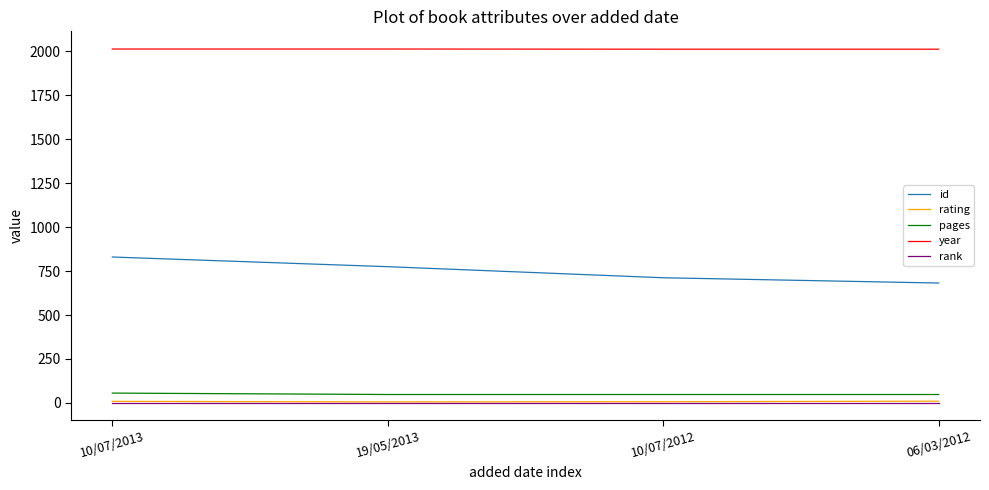

Is it true that rank equals 1 at 10/07/2013?

True